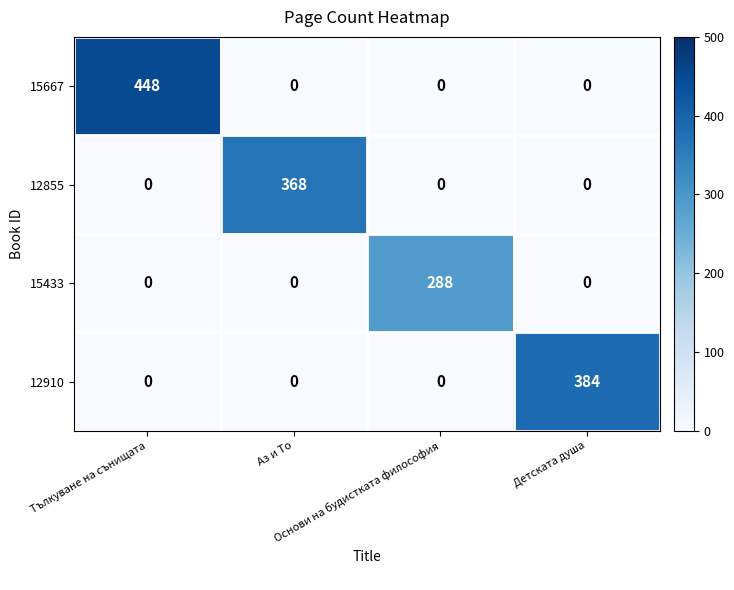

How many values in 15667 are above zero?

1